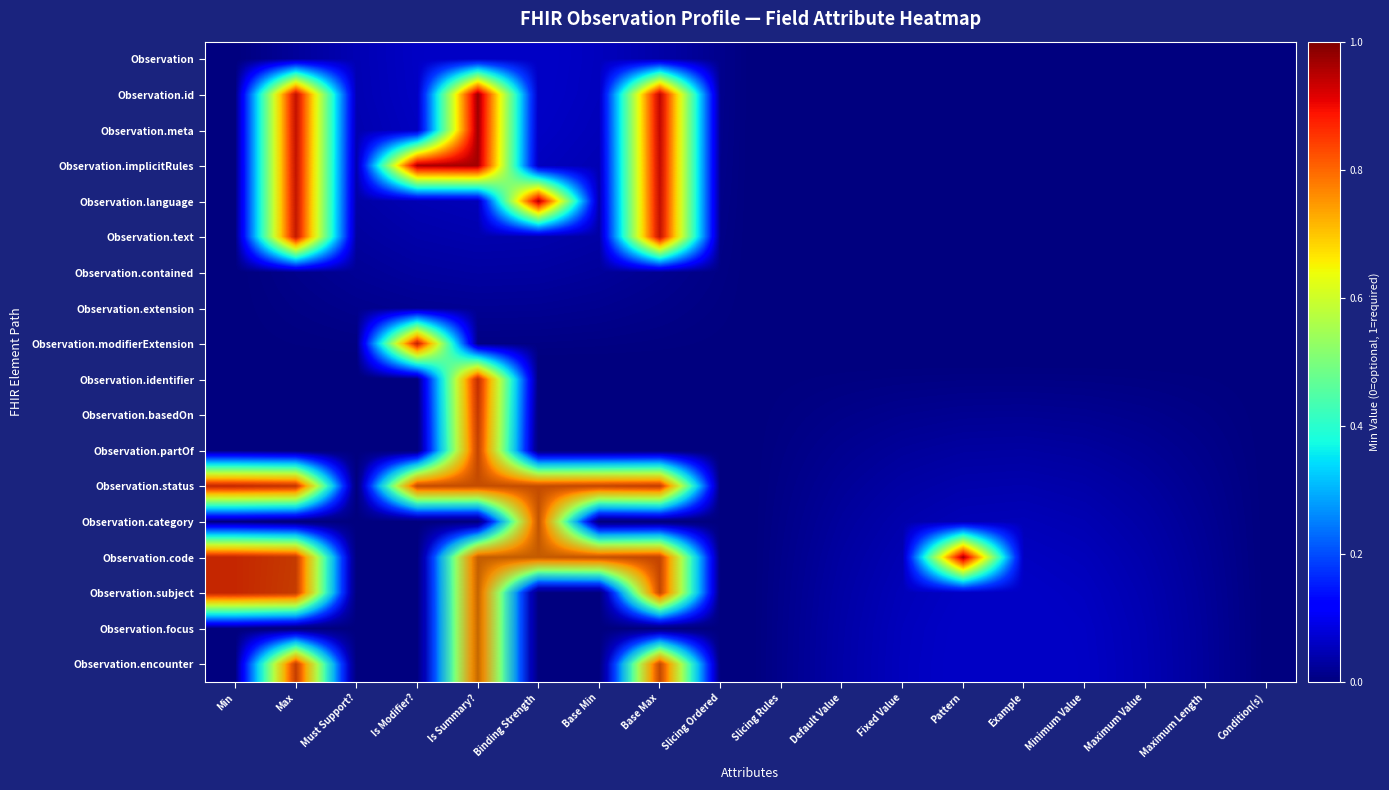

How many categories are shown in the chart?

18